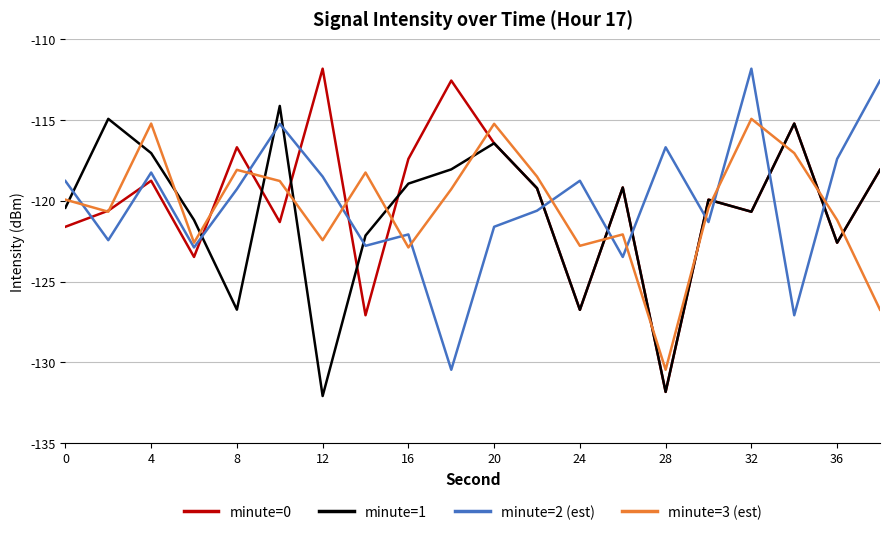

What is the maximum value for minute=0?

-111.8